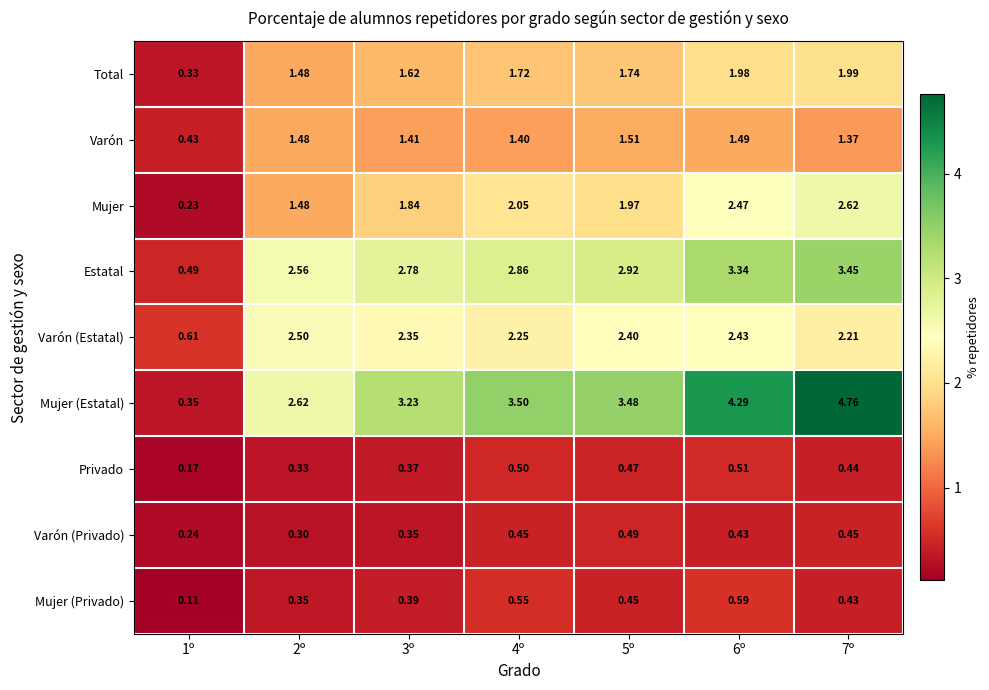

Which series has the widest spread of values?

Mujer (Estatal)